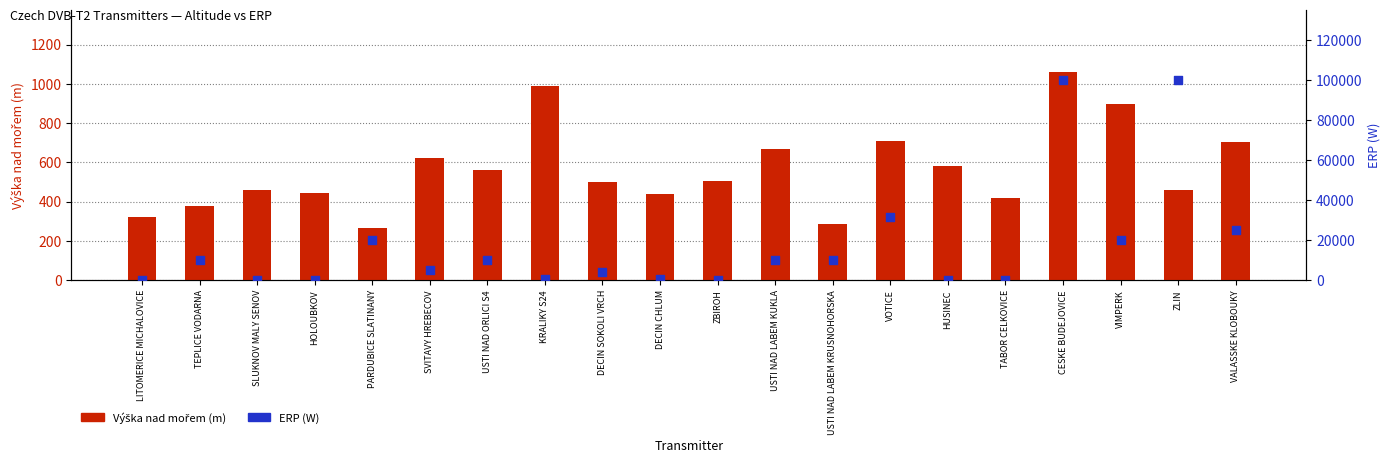

At how many categories does at least one series exceed 97935?

2